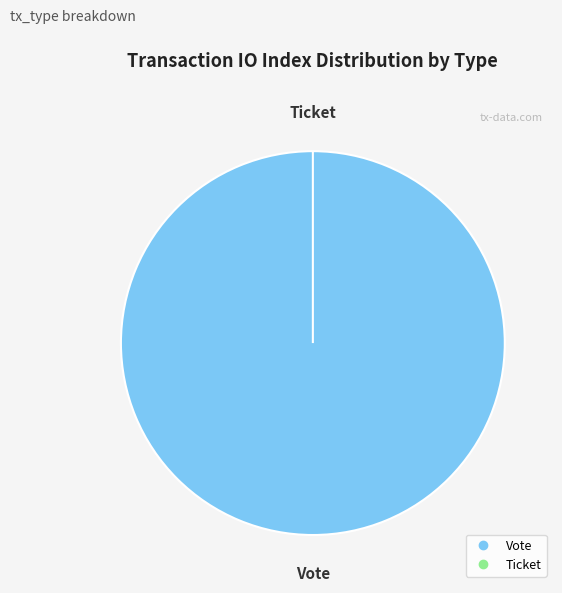

Which slice is the smallest?

Ticket